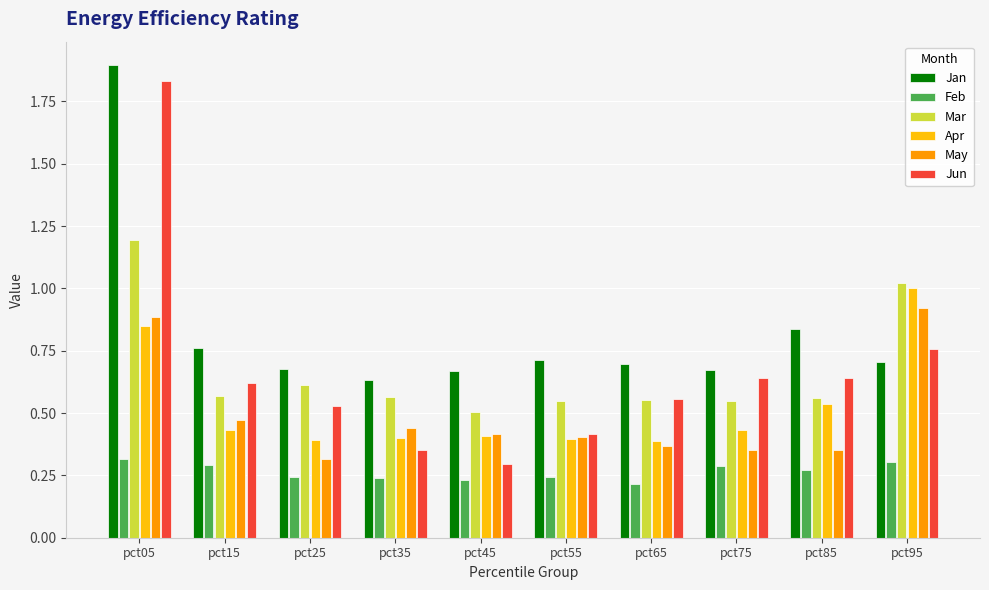

Which series changed the most between pct35 and pct85?

Jun